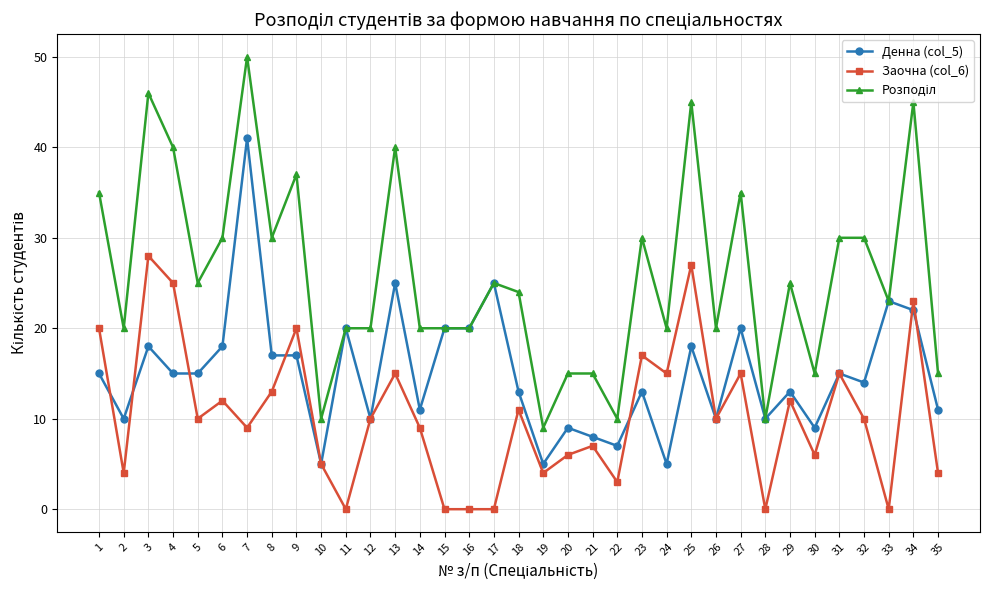

Is it true that Денна (col_5) equals 22 at 34?

True